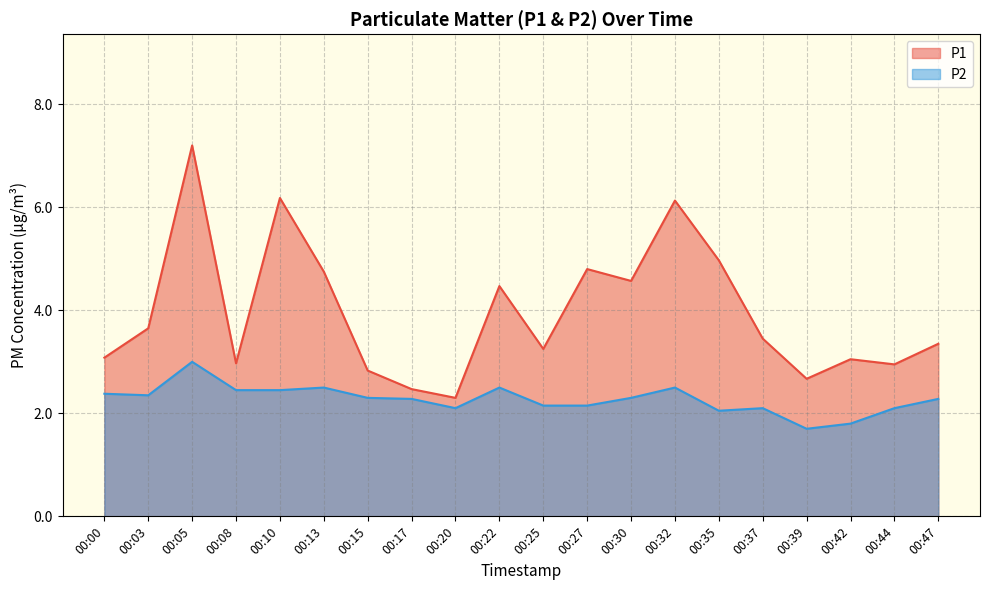

Reading left to right, list all the values displayed in this chart.

P1: 3.1	3.6	7.2	3.0	6.2	4.8	2.8	2.5	2.3	4.5	3.2	4.8	4.6	6.1	5.0	3.5	2.7	3.0	3.0	3.4
P2: 2.4	2.4	3.0	2.5	2.5	2.5	2.3	2.3	2.1	2.5	2.1	2.1	2.3	2.5	2.0	2.1	1.7	1.8	2.1	2.3